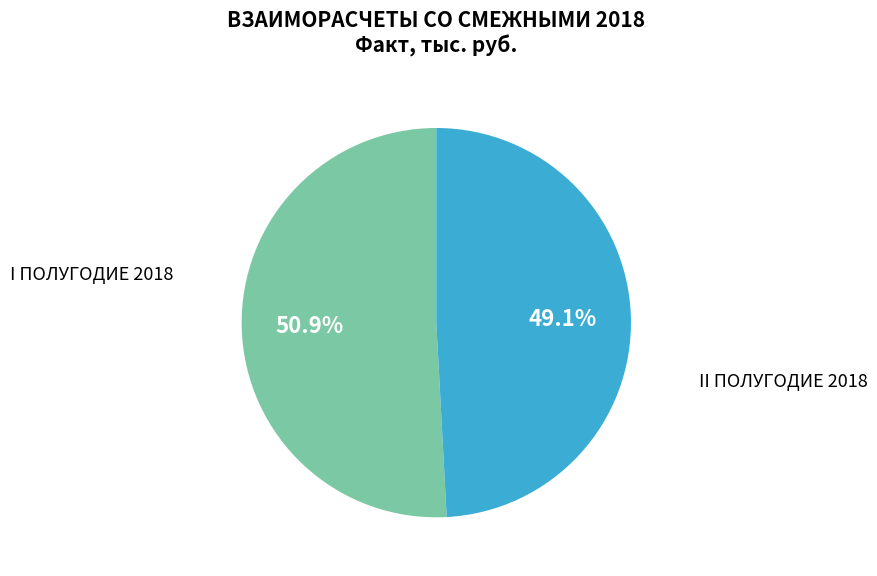

Is there any slice that represents more than half of the pie?

Yes